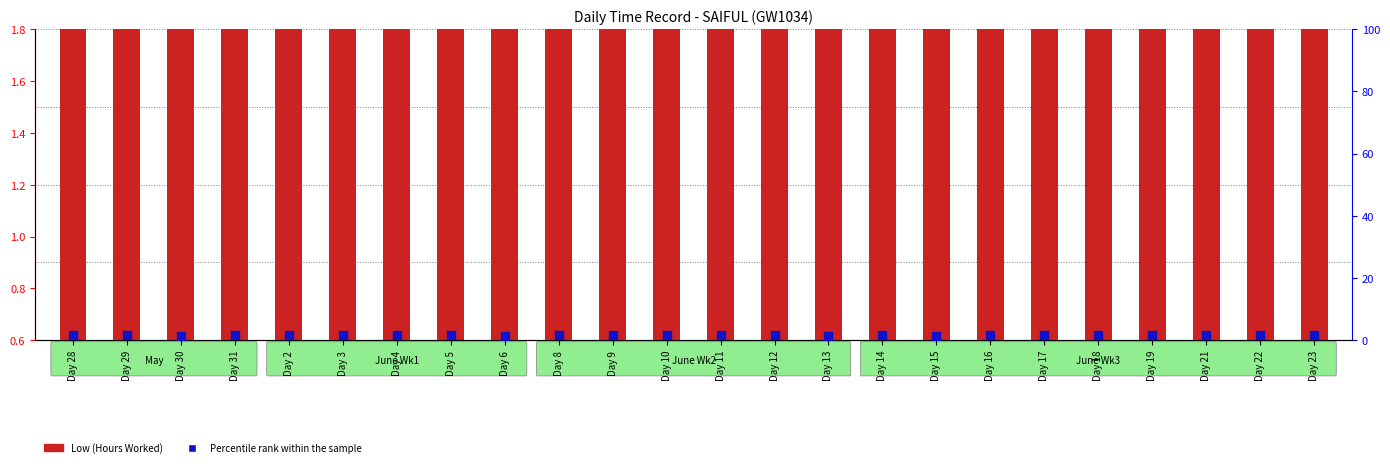

Which series has the largest total across all categories?

Low (Hours Worked)